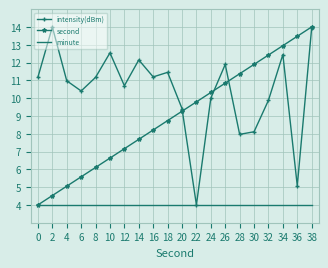

The value of minute at 8 is 2.6. True or false?

False